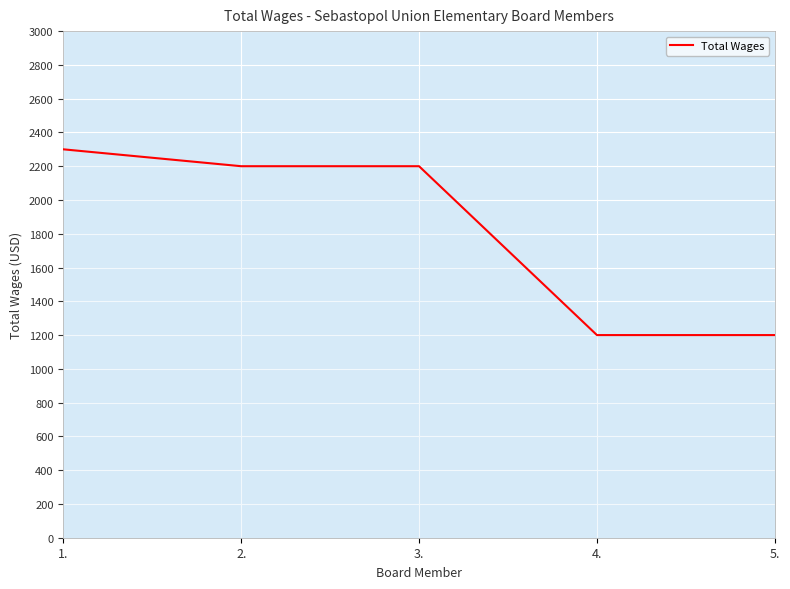

At which category does the chart reach its peak across all series?

1.